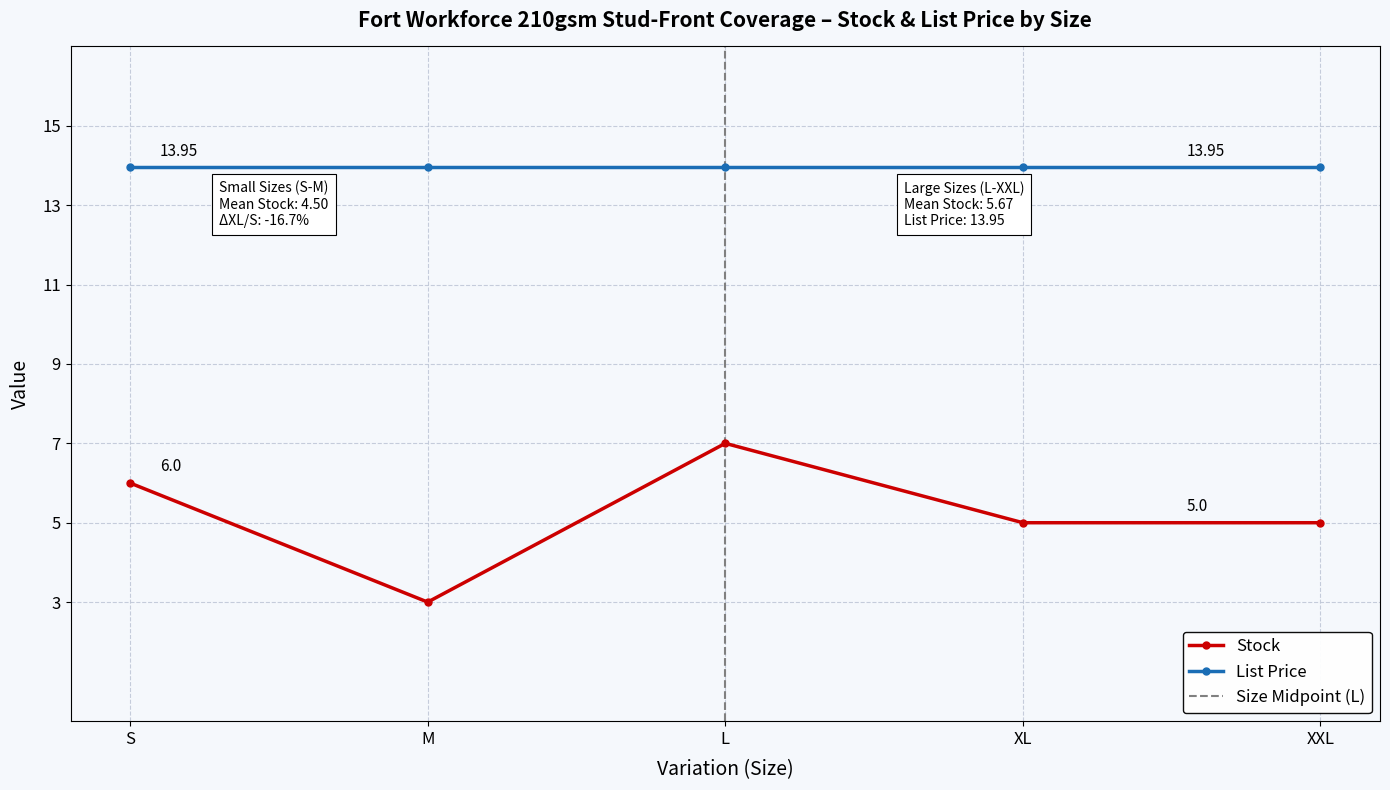

What is the ratio of the value at M to the value at S?

0.5